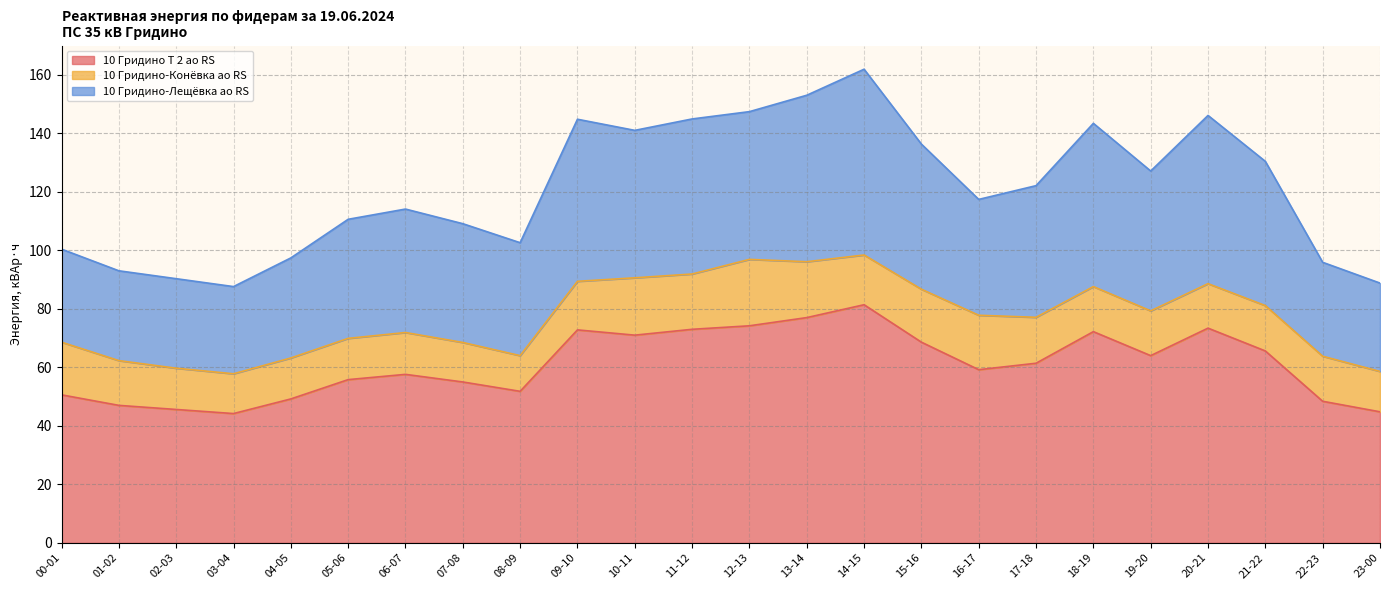

What is the lowest value of the 10 Гридино Т 2 ао RS series?

44.2